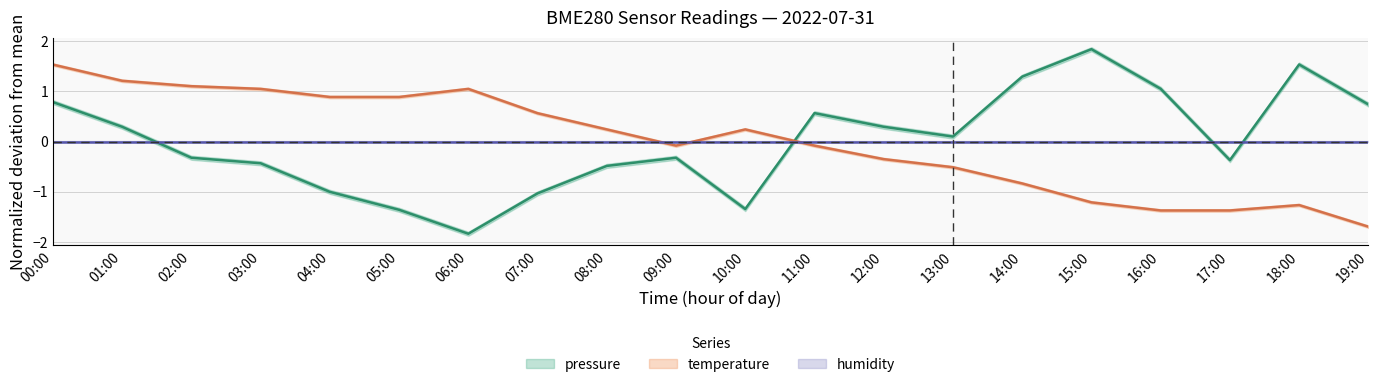

Is it true that temperature_center equals 1.2 at 01:00?

True